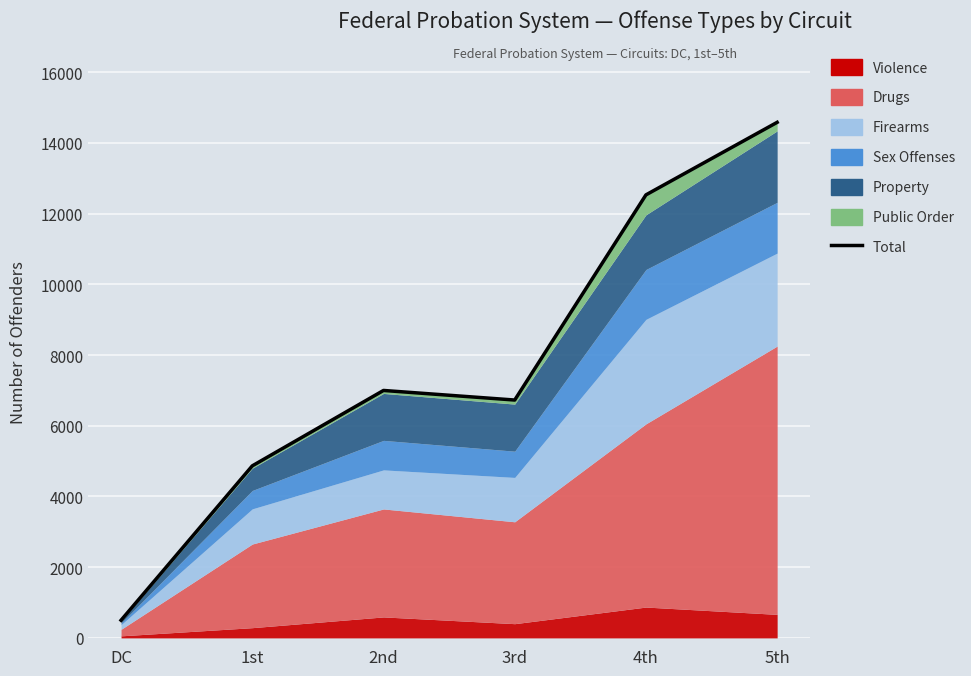

Rank the categories by value from lowest to highest.

DC, 1st, 3rd, 2nd, 4th, 5th